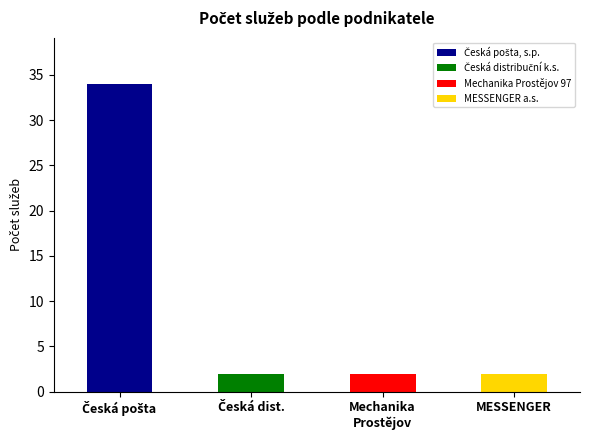

What is the difference between the maximum and second lowest values?

32